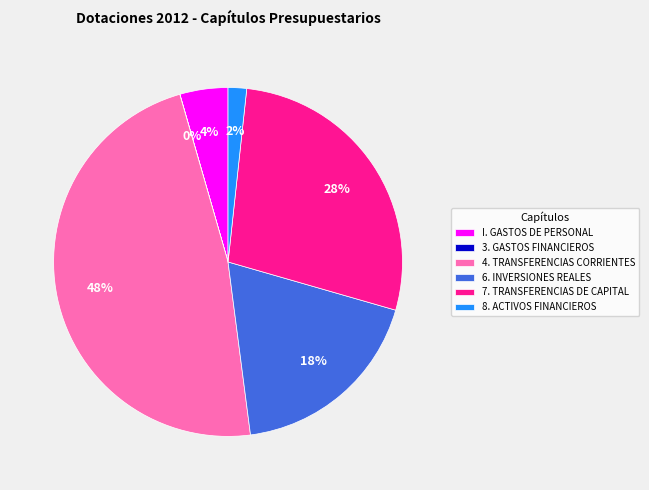

Which slice is the largest?

4. TRANSFERENCIAS CORRIENTES